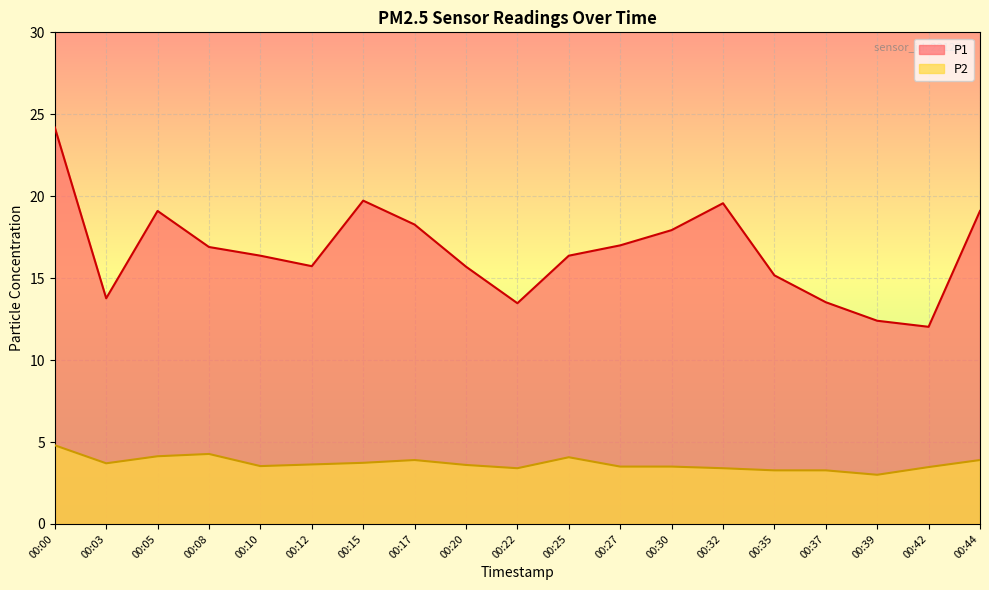

Between 00:39 and 00:44, which series saw the biggest shift?

P1